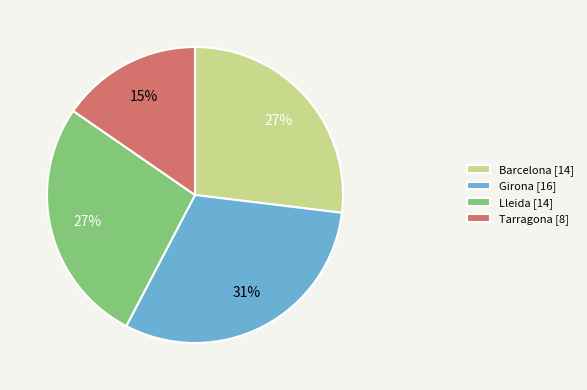

Does any single category account for the majority?

No